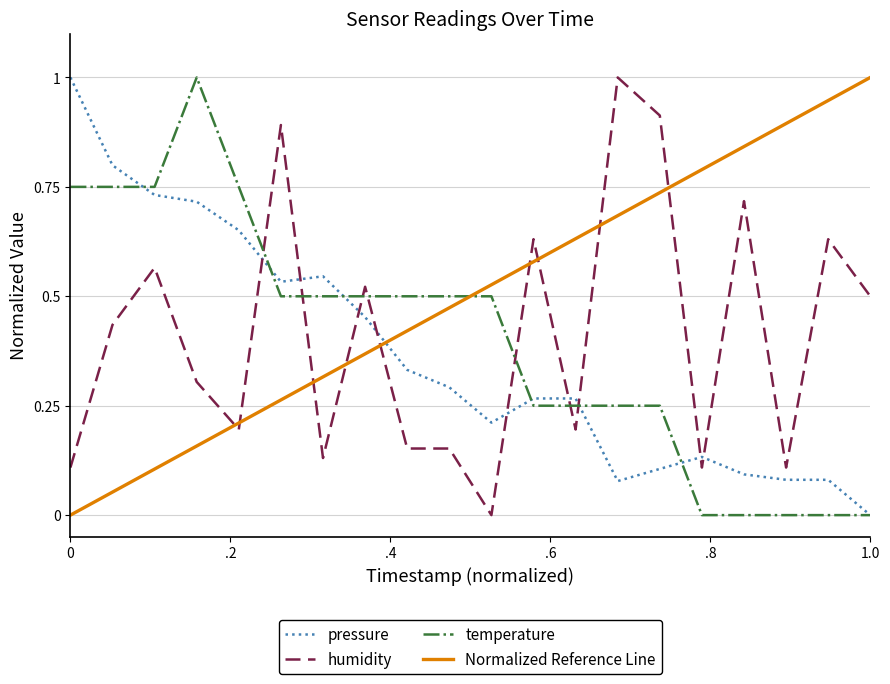

Rank the series by their maximum value, from lowest to highest.

pressure, temperature, humidity